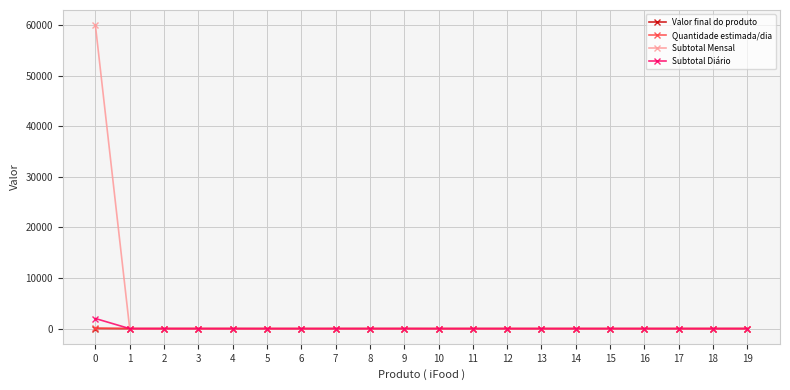

Does the chart display data point markers on the line(s)?

Yes